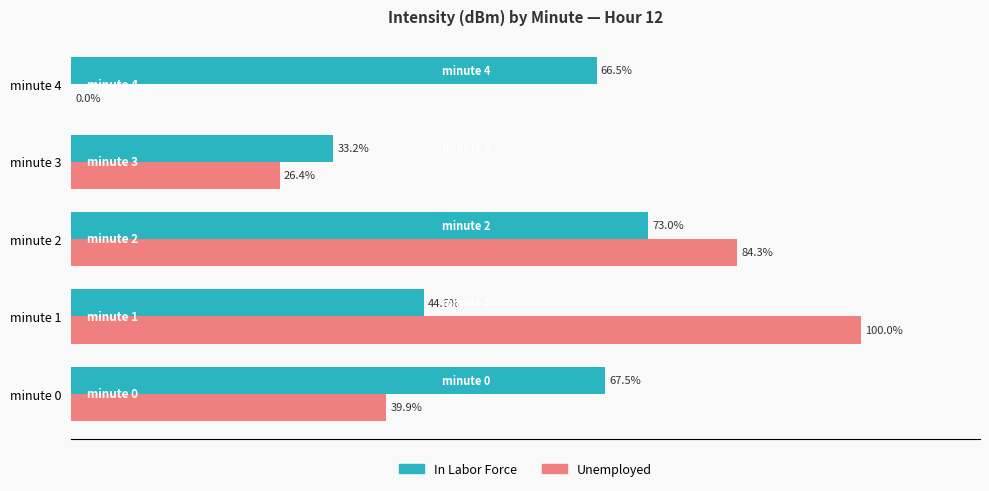

Between minute 1 and minute 4, which series saw the biggest shift?

Unemployed